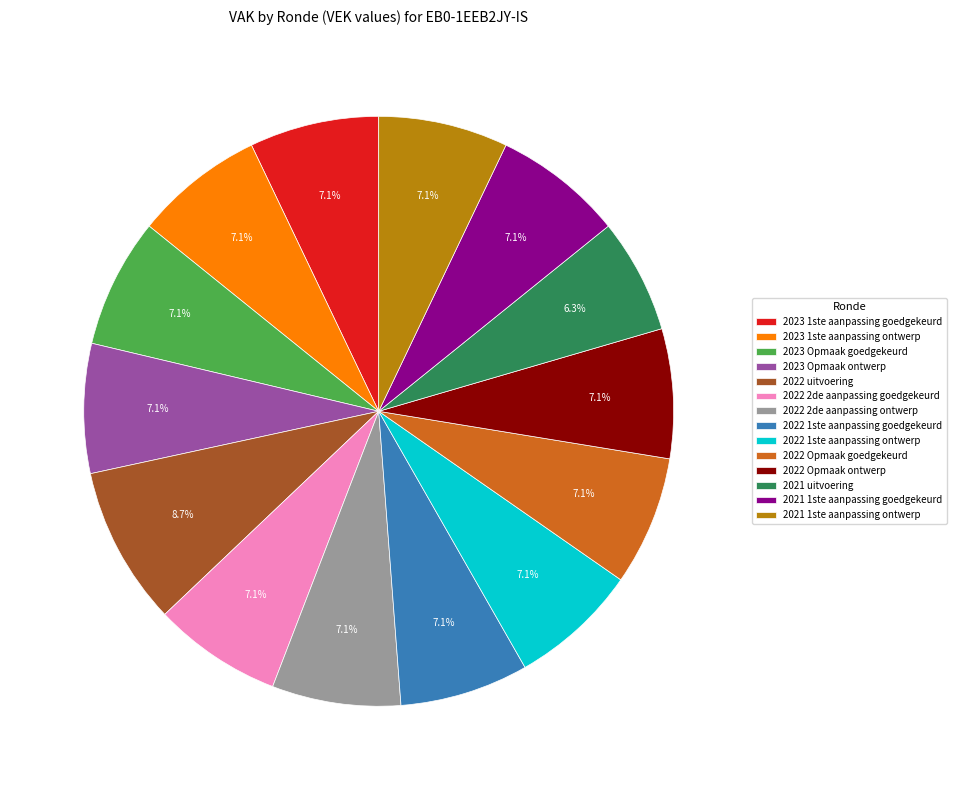

Does any single category account for the majority?

No